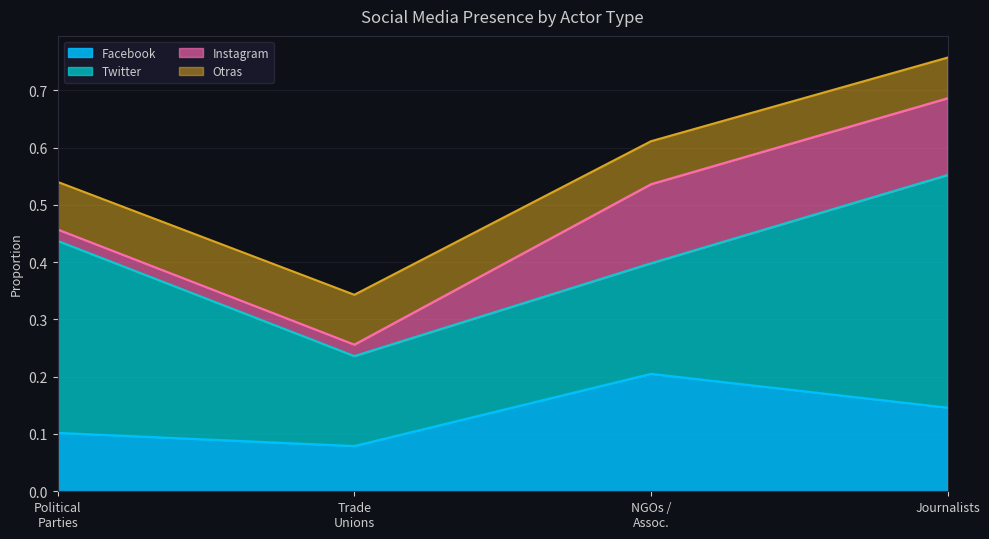

Rank the categories by Twitter value from lowest to highest.

Trade unions / union leaders, NGOs / Associations, Political parties / Representatives, Journalists